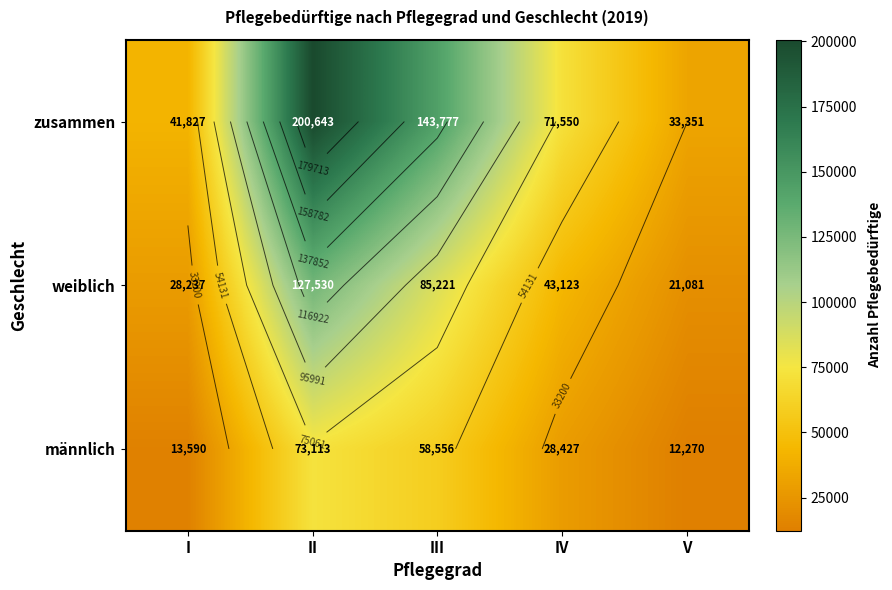

What is the sum of all männlich values?

185956